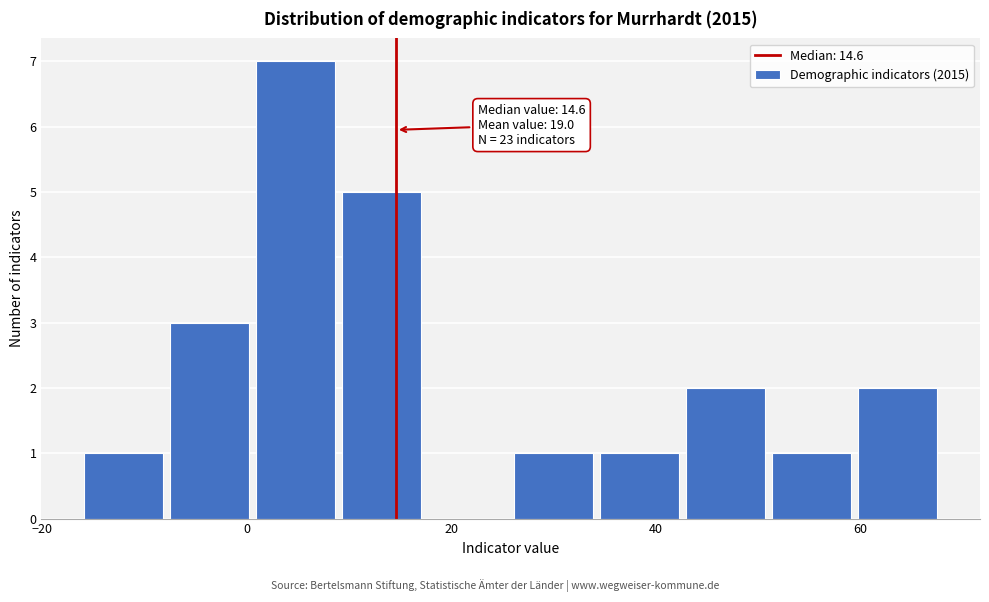

Which range on the x-axis has the tallest bar?

0 to 10